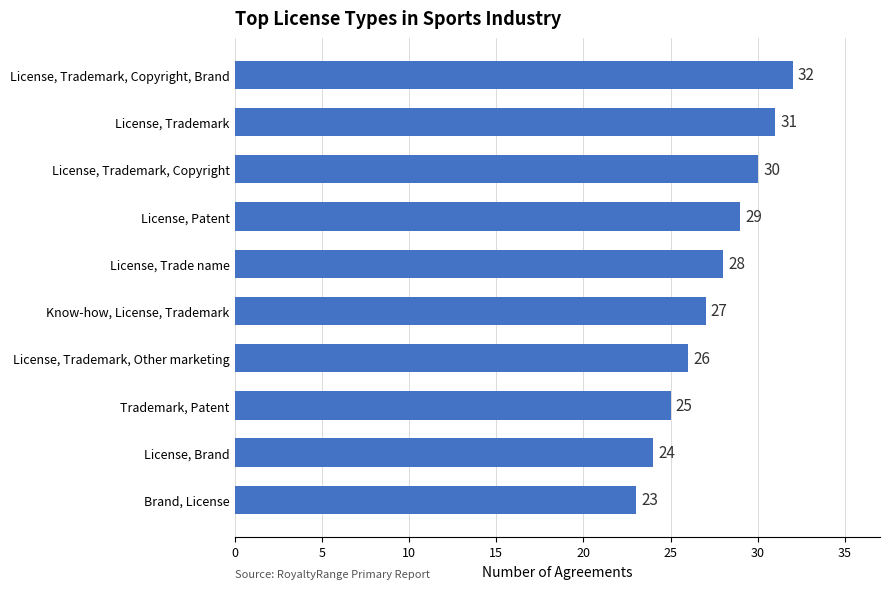

How many categories are shown in the chart?

10